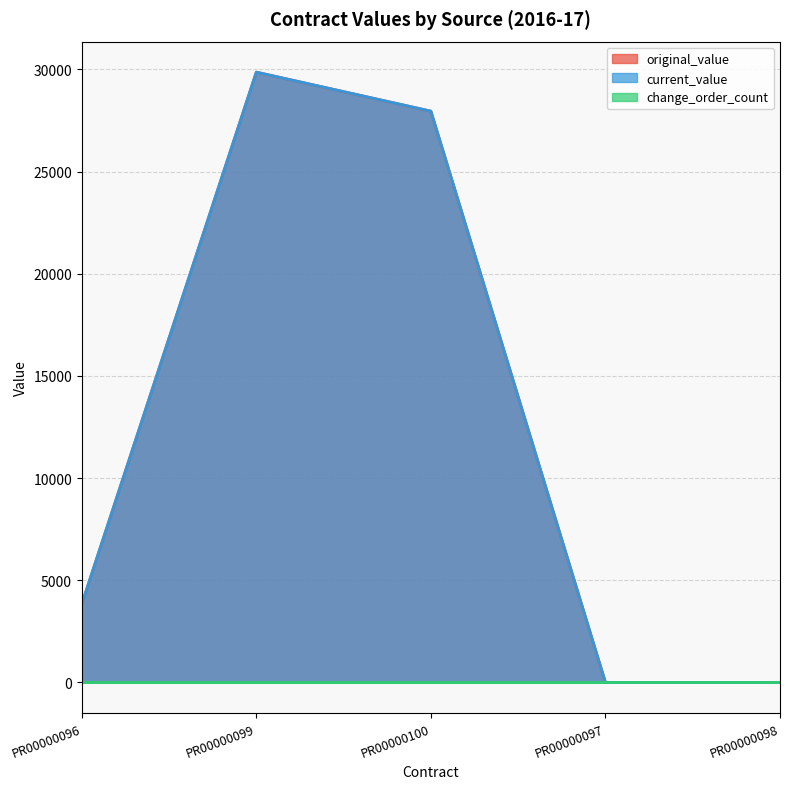

Which series has the largest range (max minus min)?

original_value